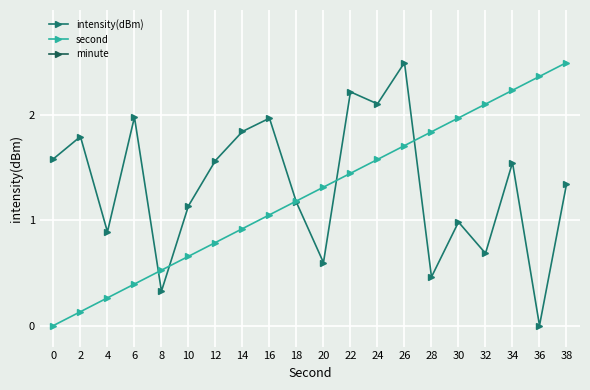

How many values in intensity(dBm) are above zero?

19